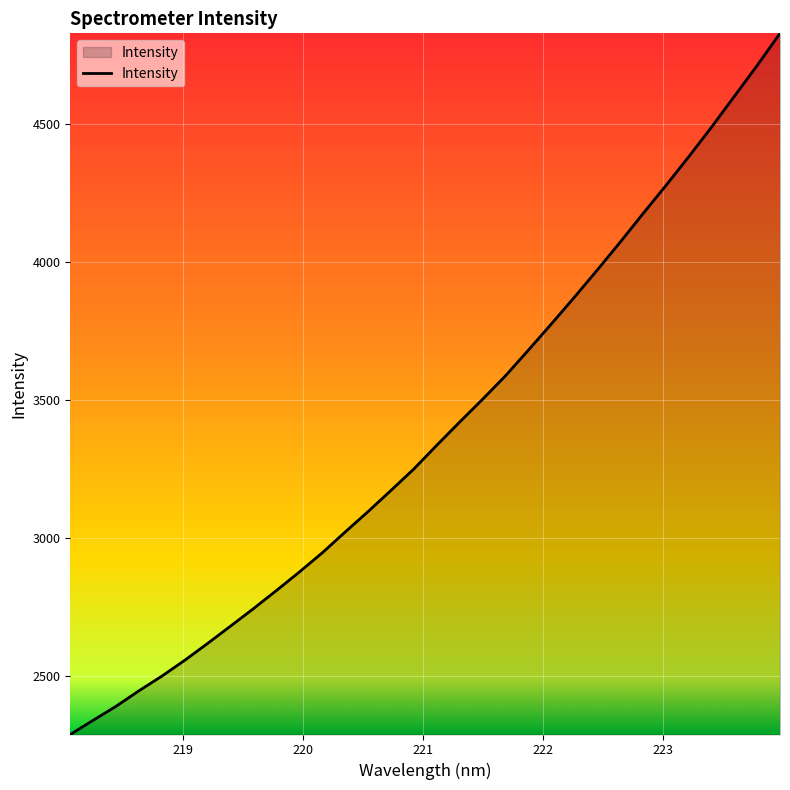

What is the difference between the maximum and minimum values?

2539.9